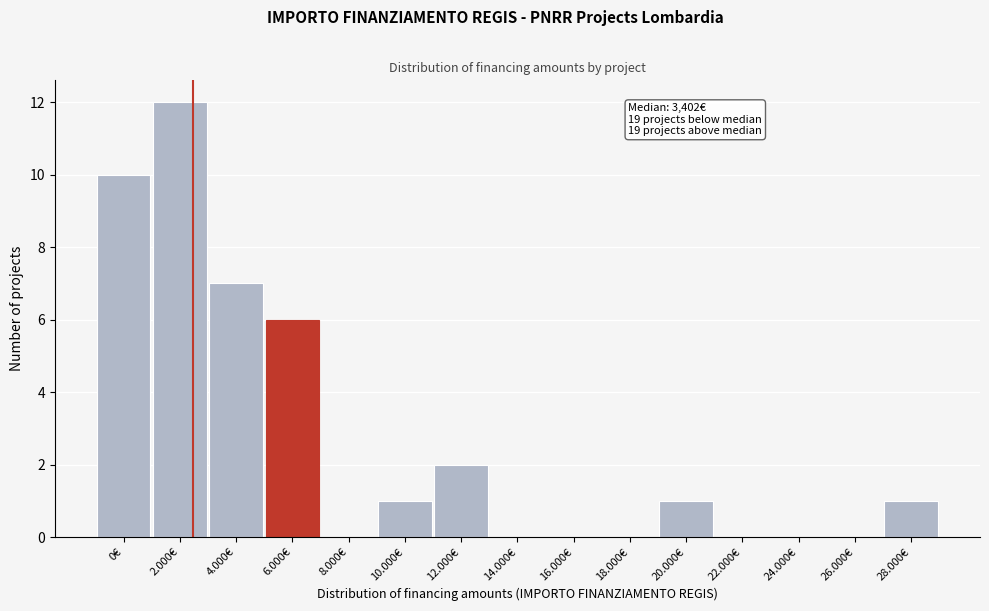

Reading left to right, what are all the values shown in this chart?

0€=10	2.000€=12	4.000€=7	6.000€=6	8.000€=0	10.000€=1	12.000€=2	14.000€=0	16.000€=0	18.000€=0	20.000€=1	22.000€=0	24.000€=0	26.000€=0	28.000€=1